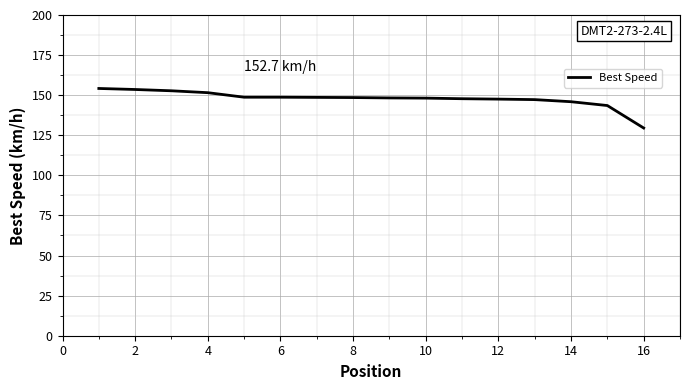

What is the difference between the maximum and minimum values?

24.7